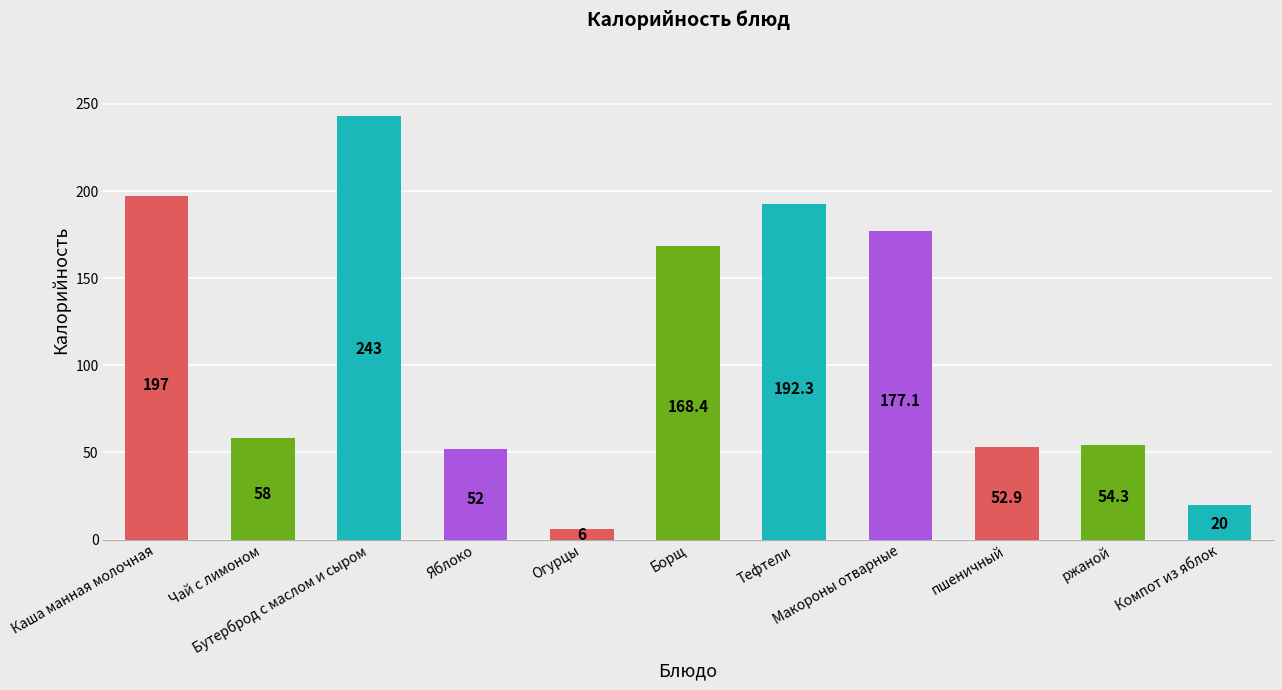

True or false: the data shows 197.0 at Каша манная молочная.

True